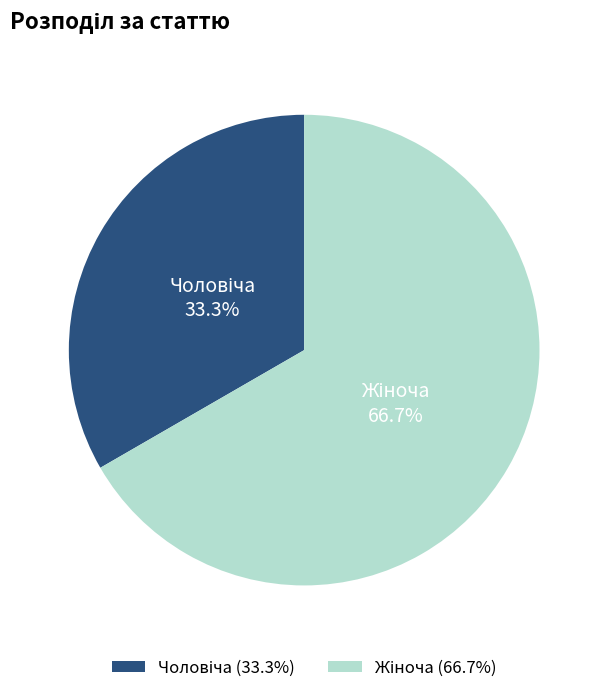

Does any single category account for the majority?

Yes